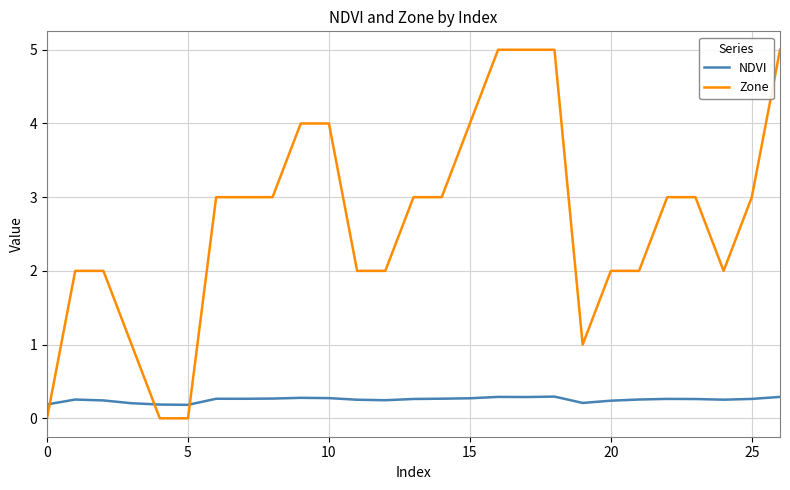

Does the chart display data point markers on the line(s)?

No